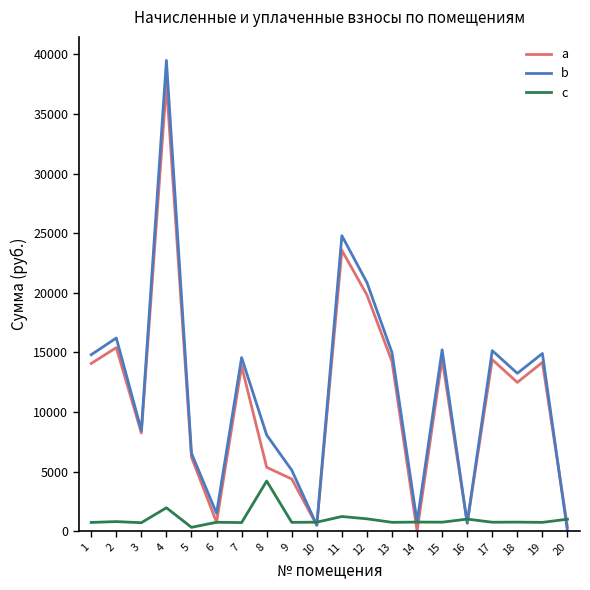

What is the maximum value shown in the chart?

39483.8